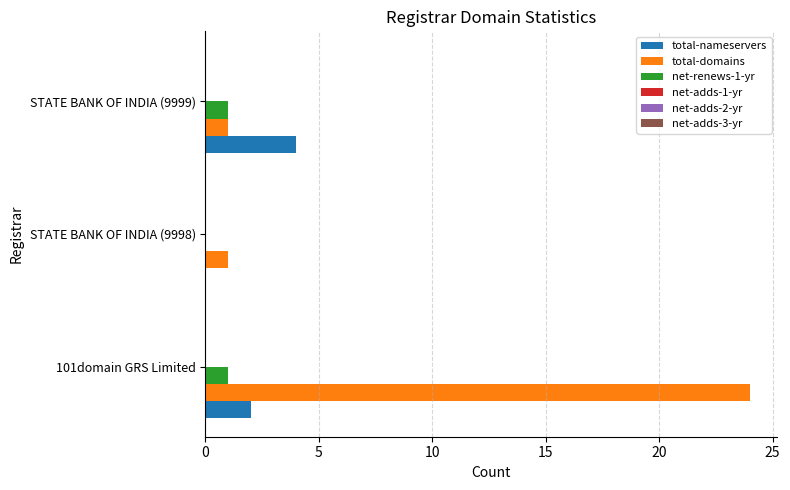

Which series changed the most between 101domain GRS Limited and STATE BANK OF INDIA (9999)?

total-domains